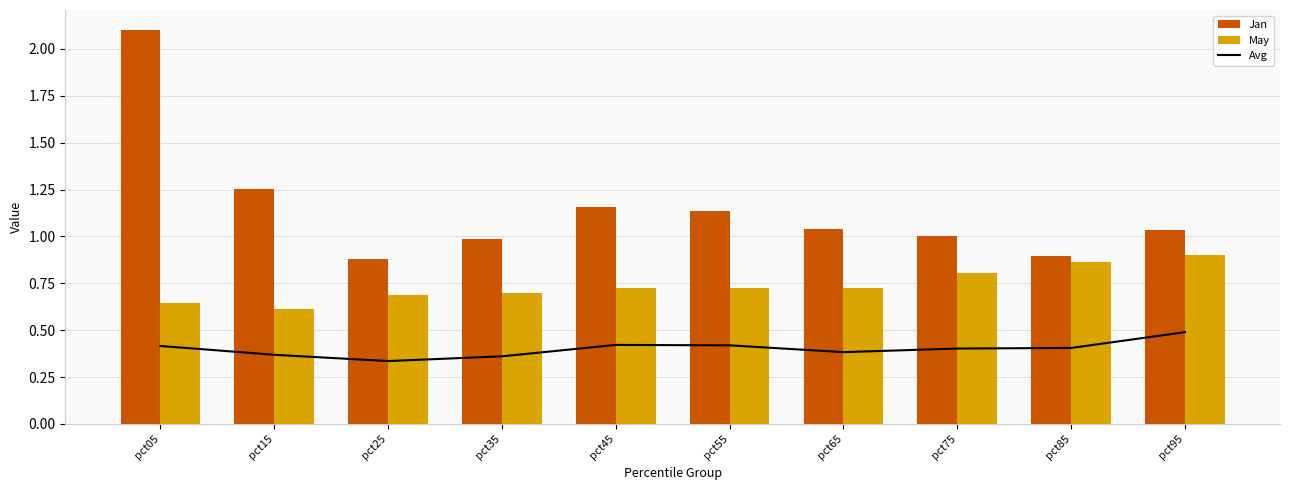

Where does the Jan series first go above 1?

pct05